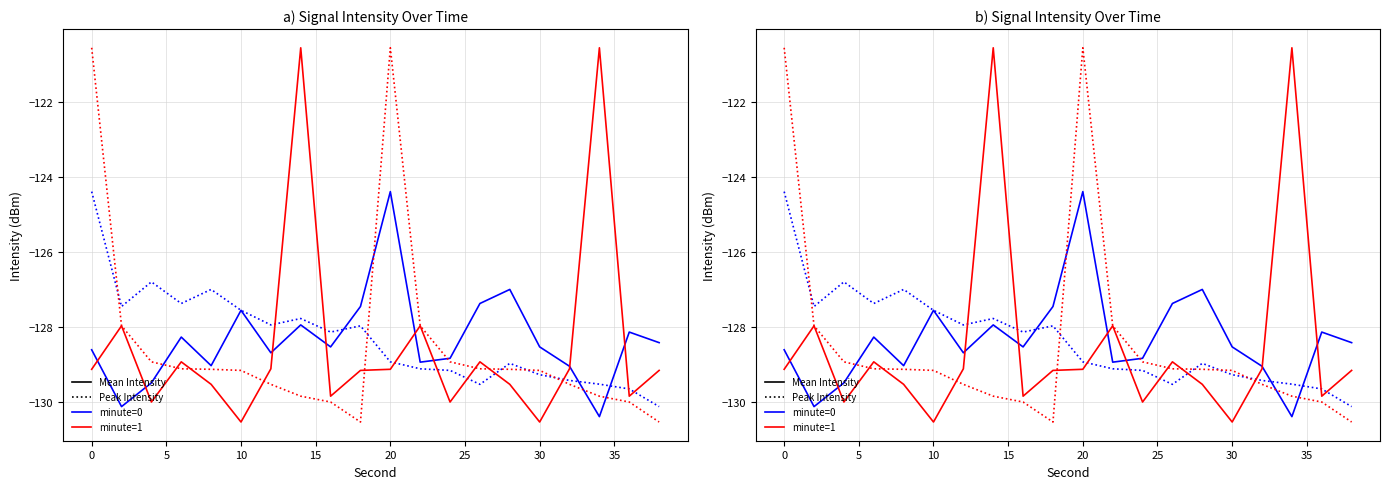

Is the value of minute=1 mean intensity at 17 greater than the value of minute=1 peak intensity at 11?

Yes